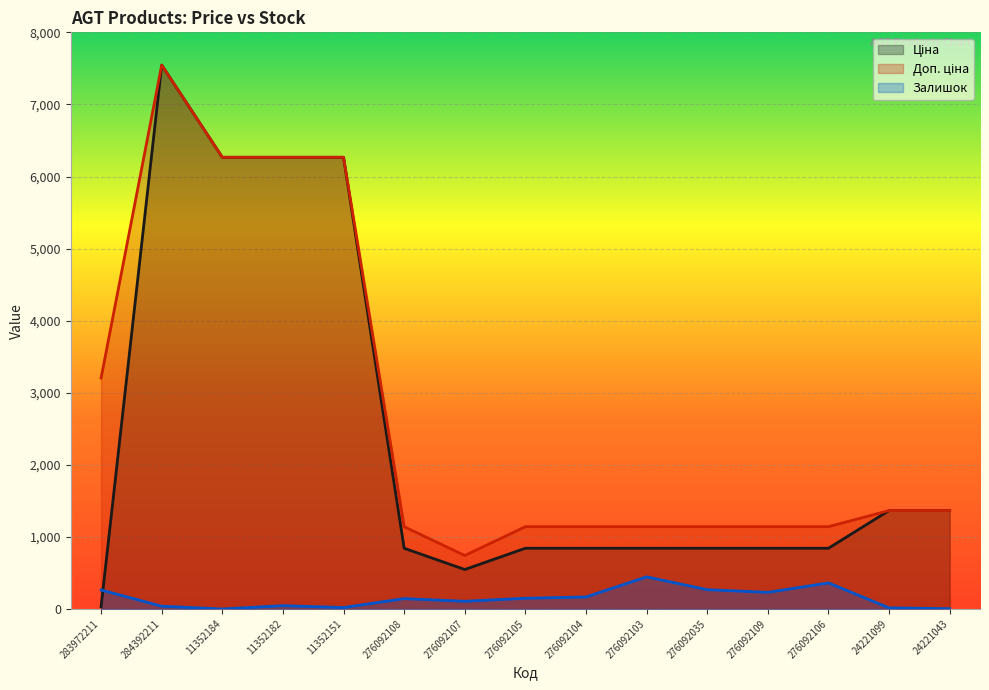

True or false: Доп. ціна has more than 2 interior local peaks.

False